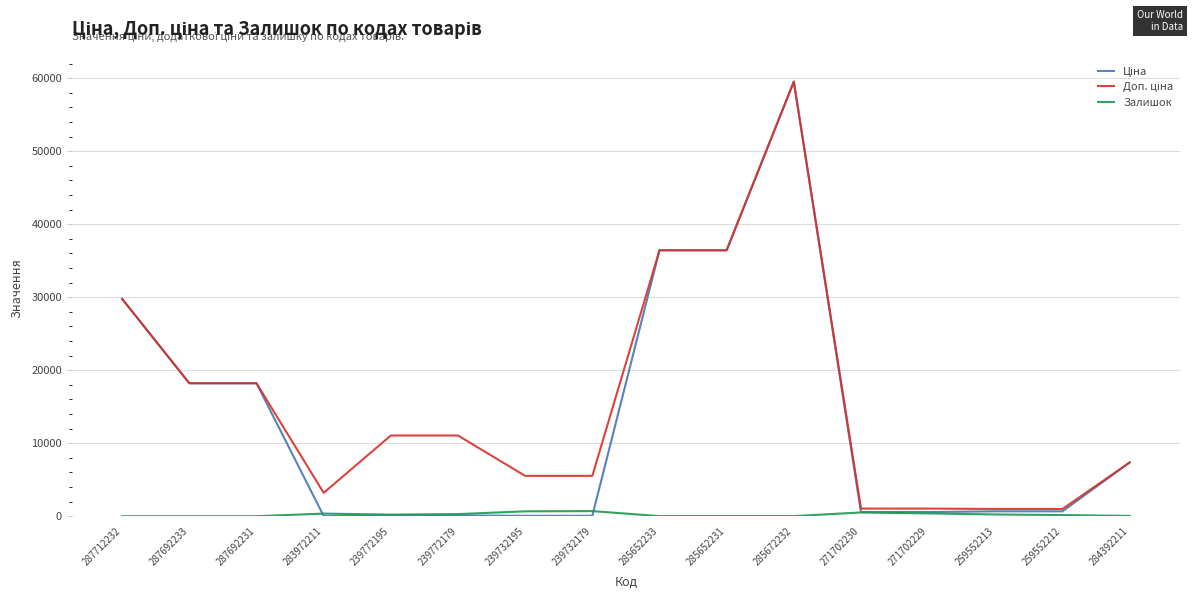

At how many categories does at least one series exceed 1517?

12